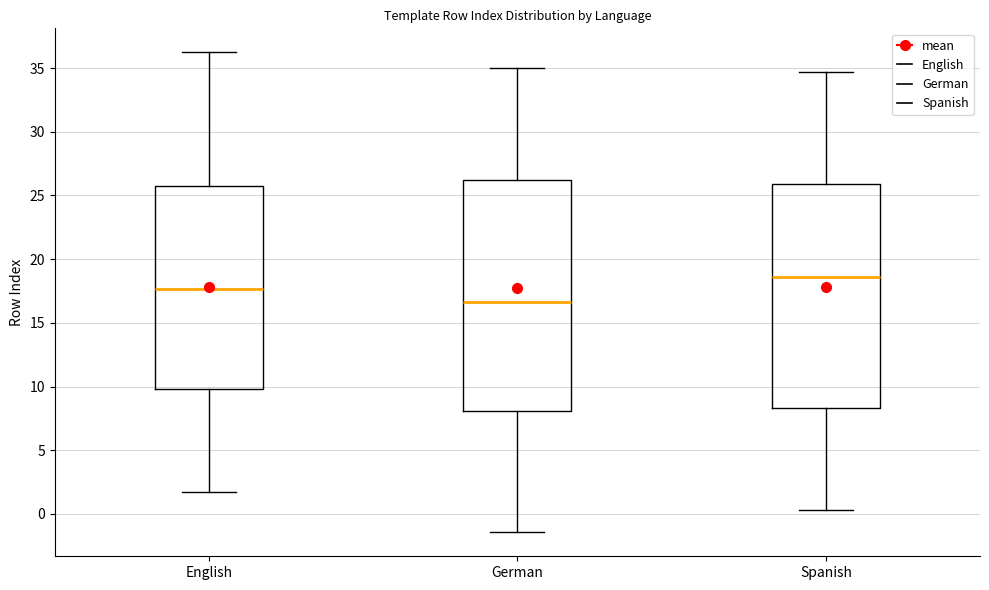

Reading left to right, transcribe this box plot: for each box, give where its median line is, the range the box spans, and where its two whiskers end, as read against the y-axis. The values are not printed on the chart, so give them approximately, as read against the axis.

English: median 17.5, box 10.0 to 25.5, whiskers 1.5 to 36.0
German: median 16.5, box 8.0 to 26.0, whiskers -1.5 to 35.0
Spanish: median 18.5, box 8.5 to 26.0, whiskers 0.5 to 34.5